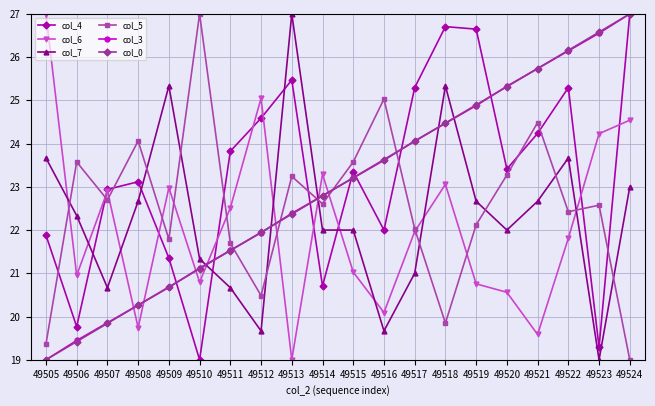

Between which two adjacent categories do col_6 and col_7 first intersect?

49505 and 49506